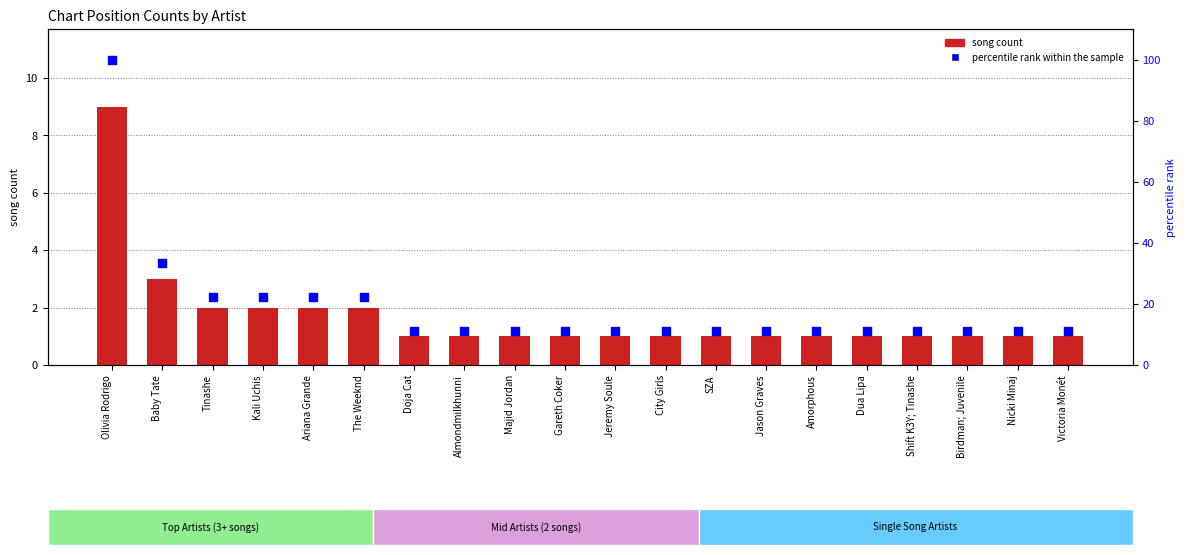

What is the total value across all series at Victoria Monét?

12.1